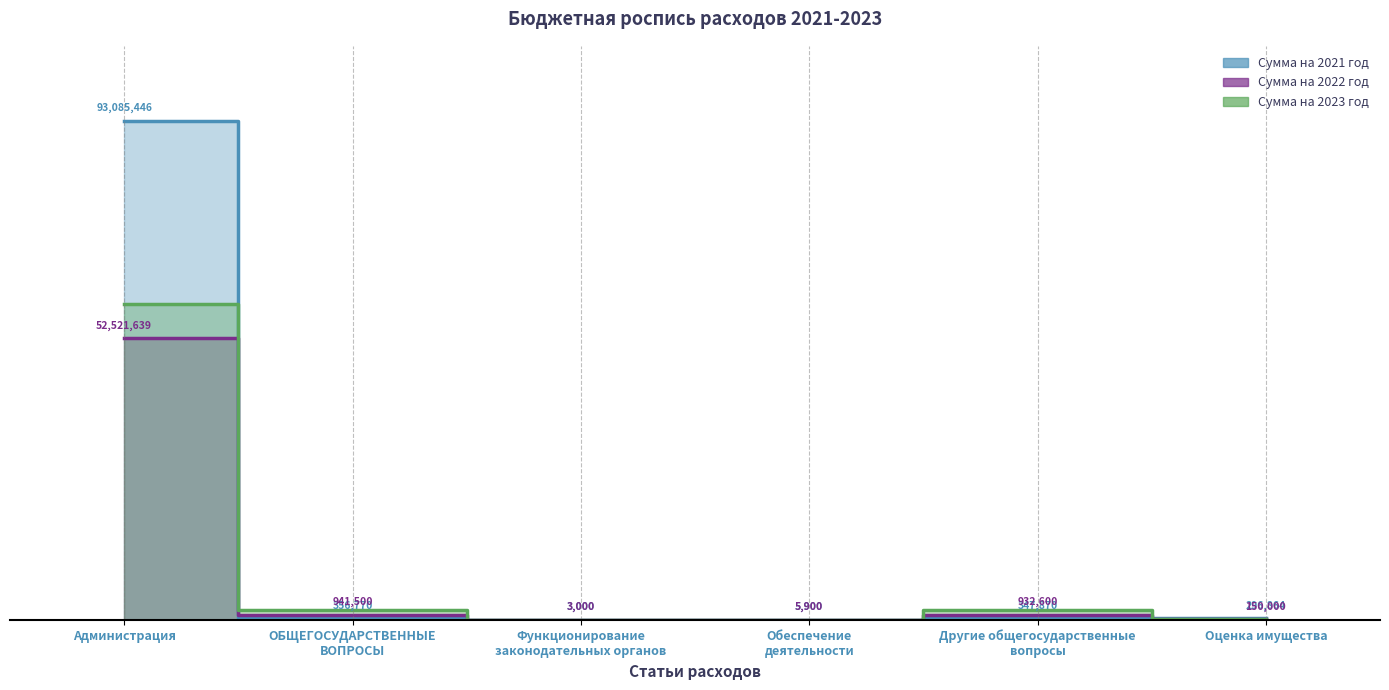

True or false: Сумма на 2021 год and Сумма на 2023 год cross at least once.

True